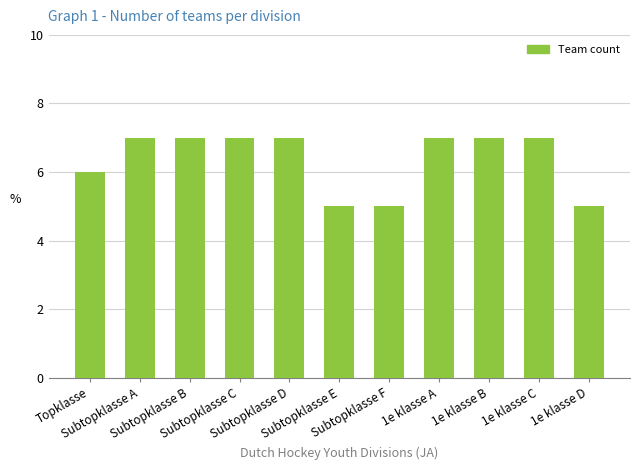

Where is the data nearest to the value 6?

Topklasse